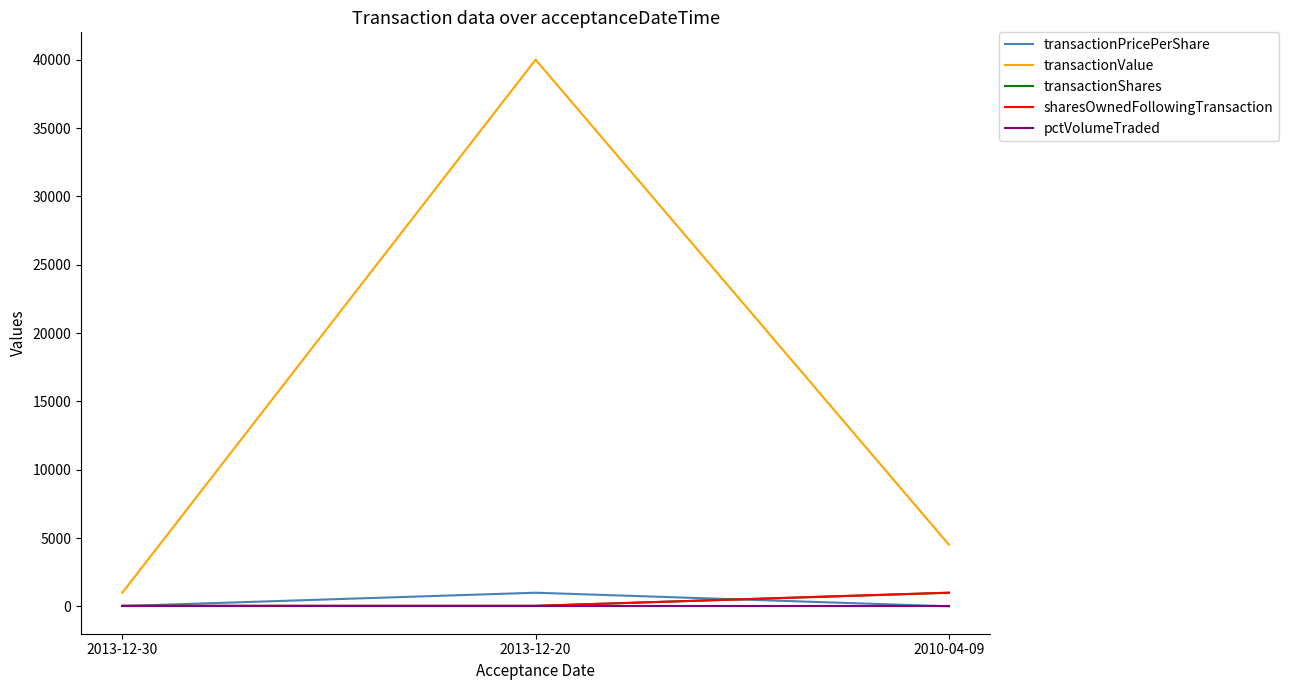

What is the average value of the transactionShares series?

360.0